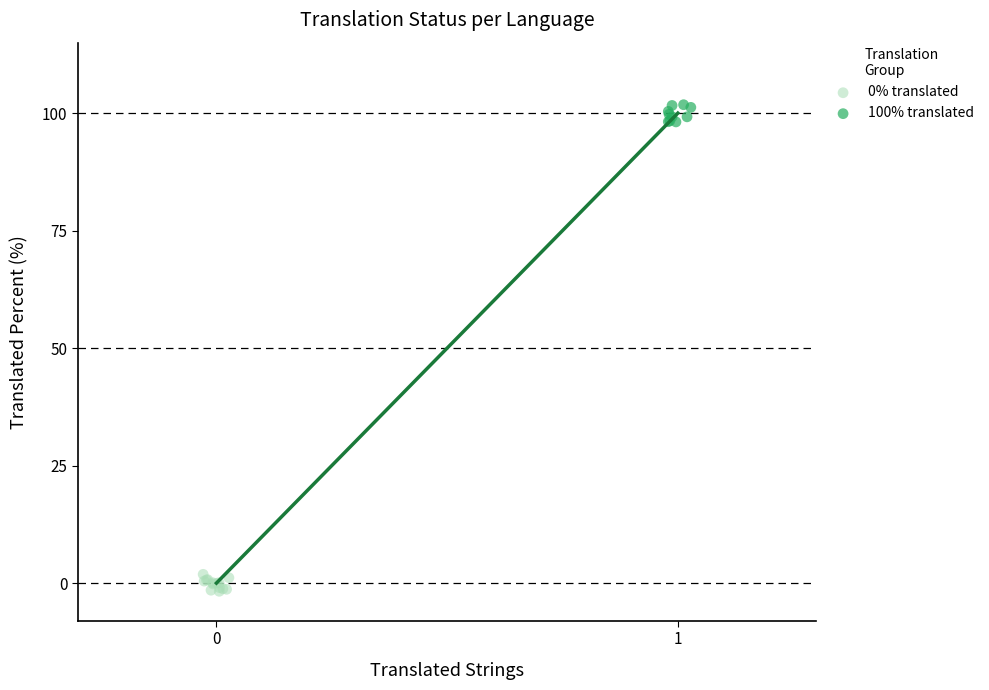

Which series contains the highest Y value?

100% translated